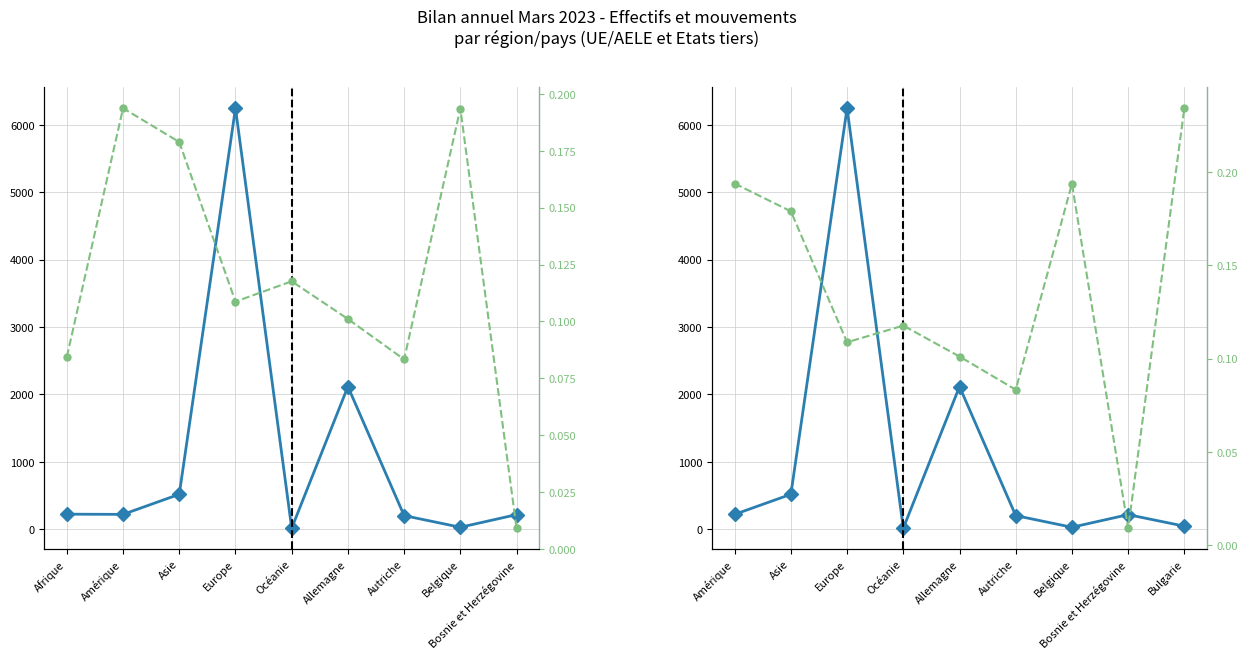

At how many categories does at least one series exceed 5423?

1